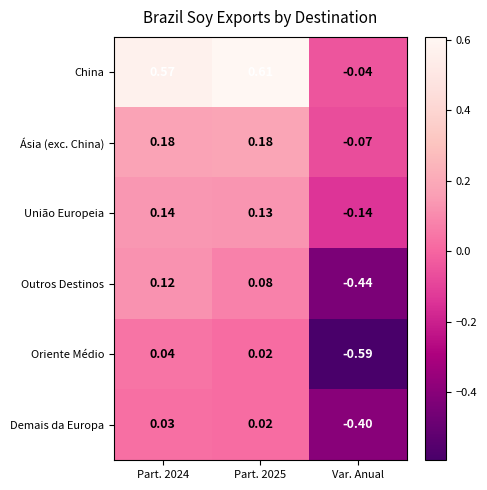

Is the value of Demais da Europa at Part. 2024 greater than the value of Oriente Médio at Part. 2025?

Yes